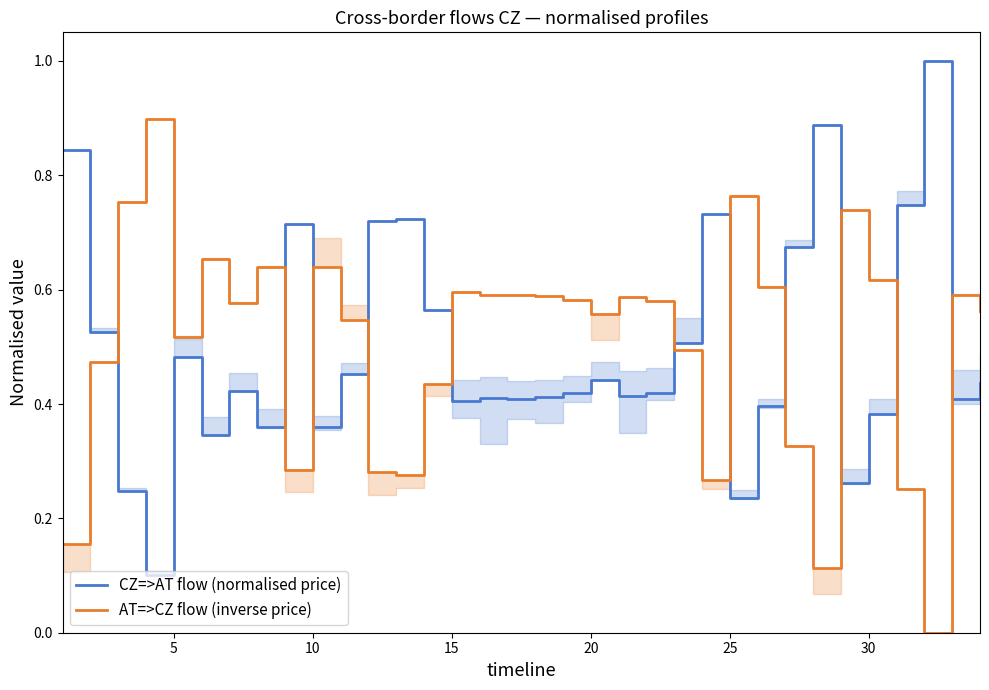

How many interior local peaks does the CZ=>AT flow (normalised price) series have?

9